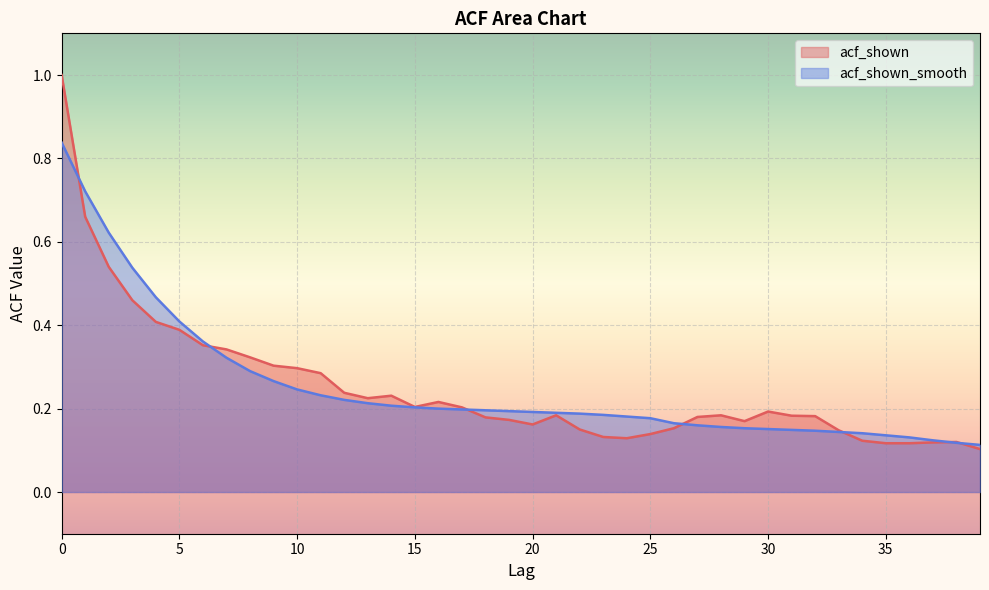

What is the value of the acf_shown point at the 22nd from the left?

0.2